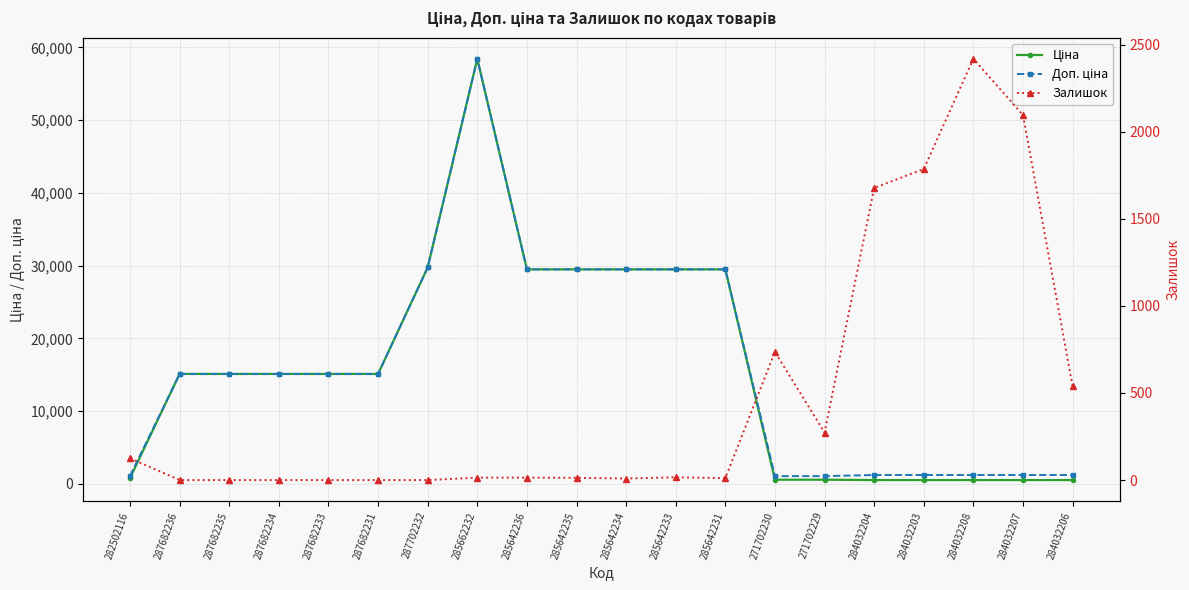

True or false: Доп. ціна and Ціна intersect in this chart.

False